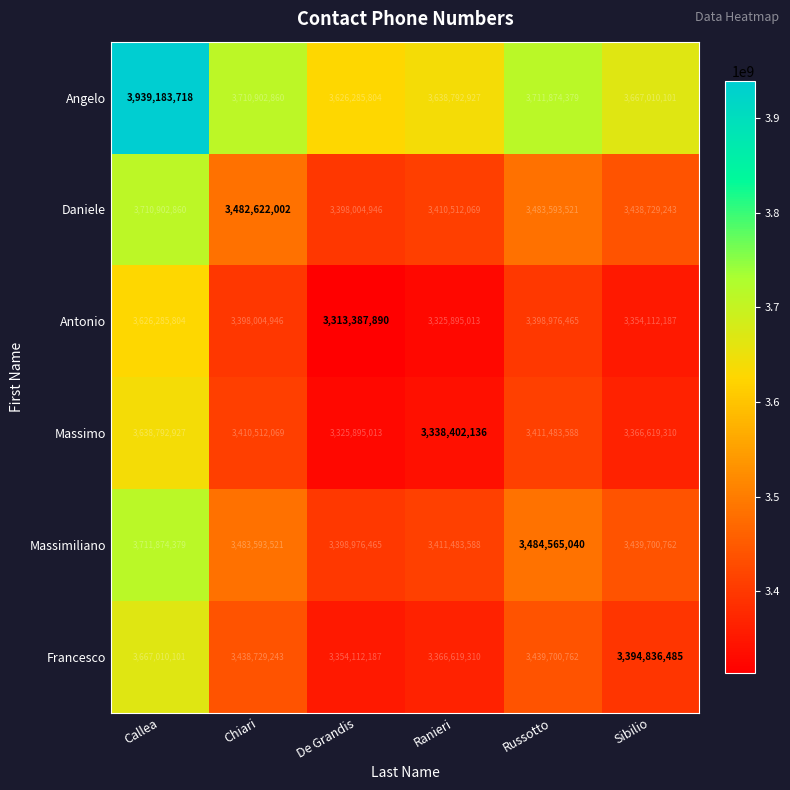

How many series are shown in this chart?

6